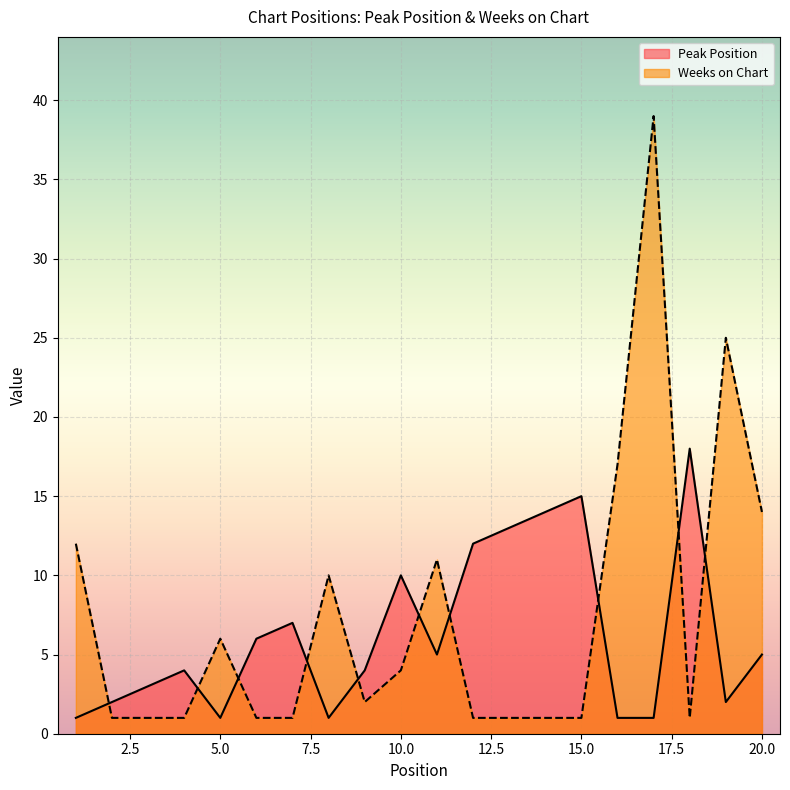

The value of Peak Position at 10.0 is 7. True or false?

False